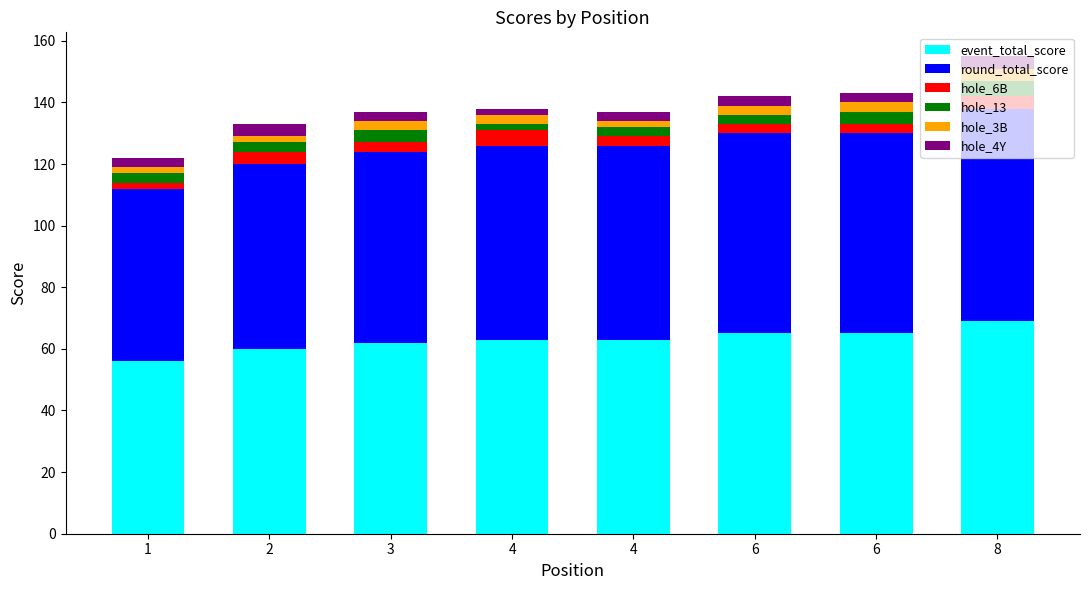

Which series changed the most between 4 and 8?

event_total_score